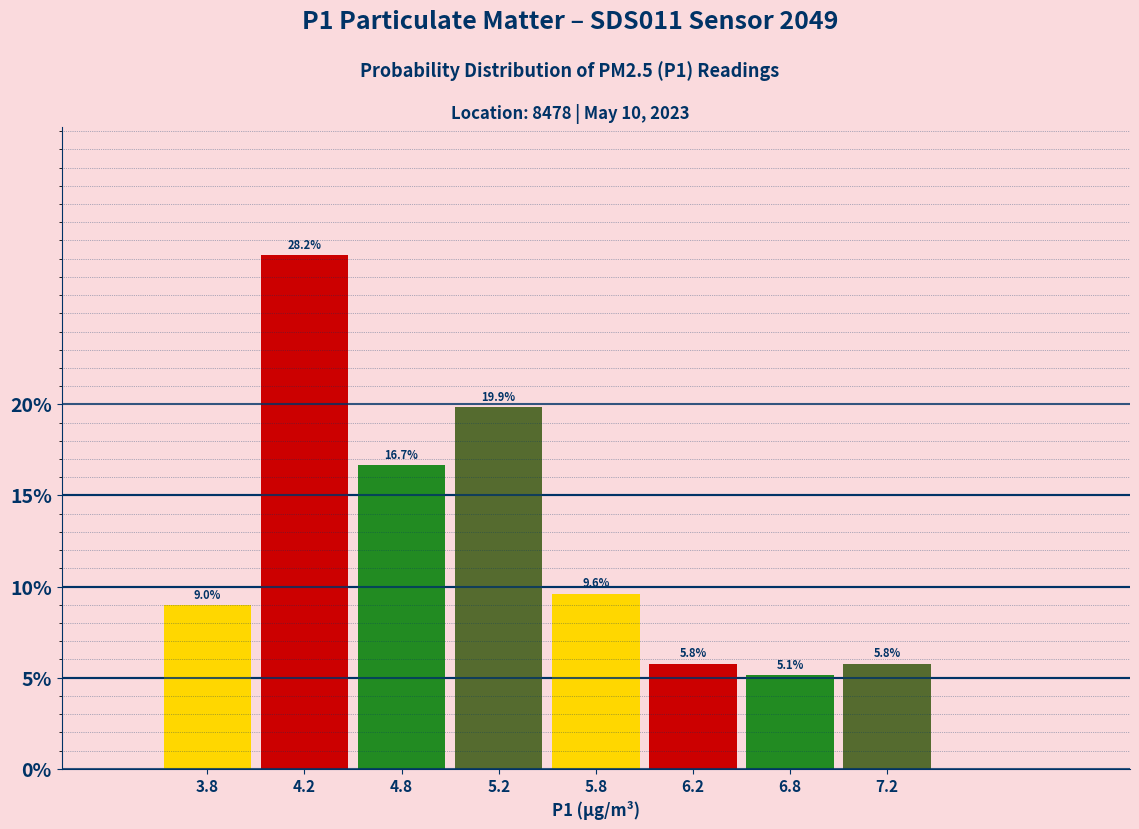

Over which range of the x-axis is the bar tallest?

4.0 to 4.5